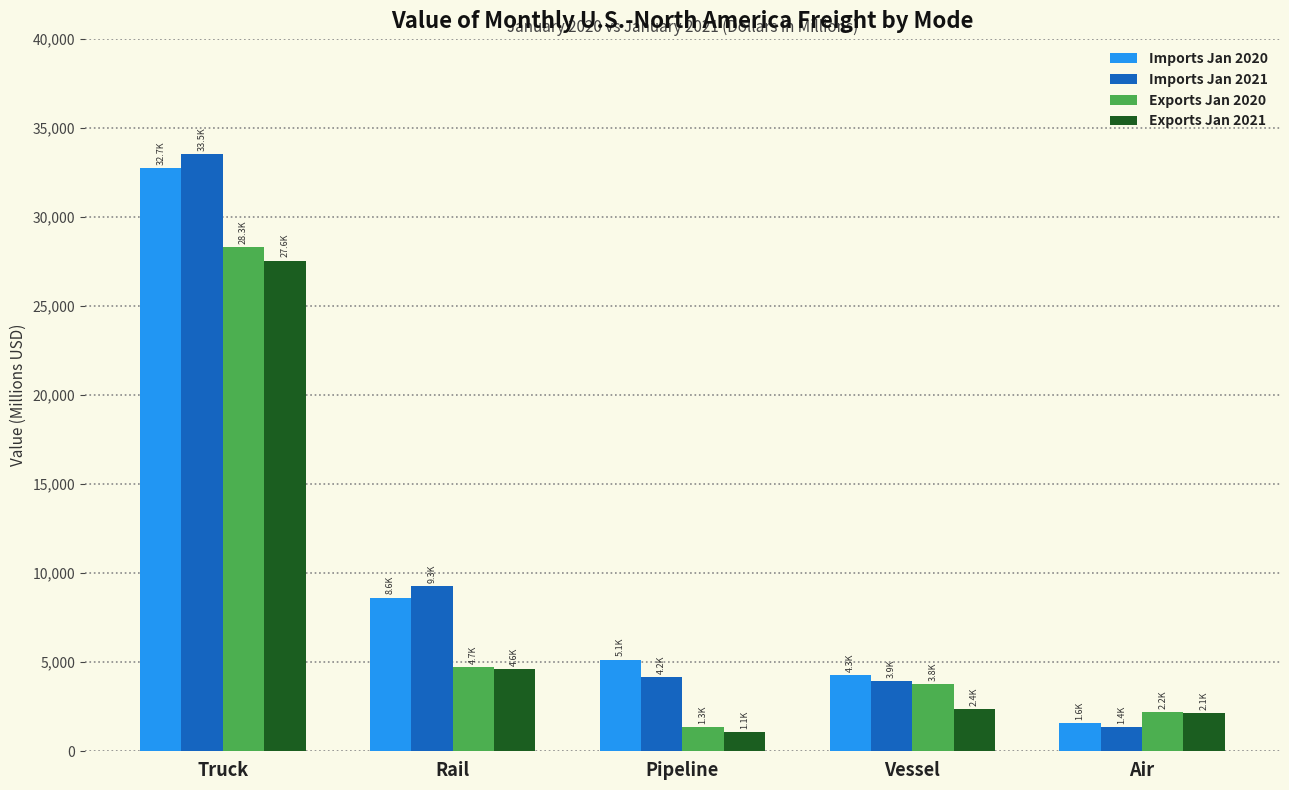

Read the Exports Jan 2021 value at Pipeline.

1061.4